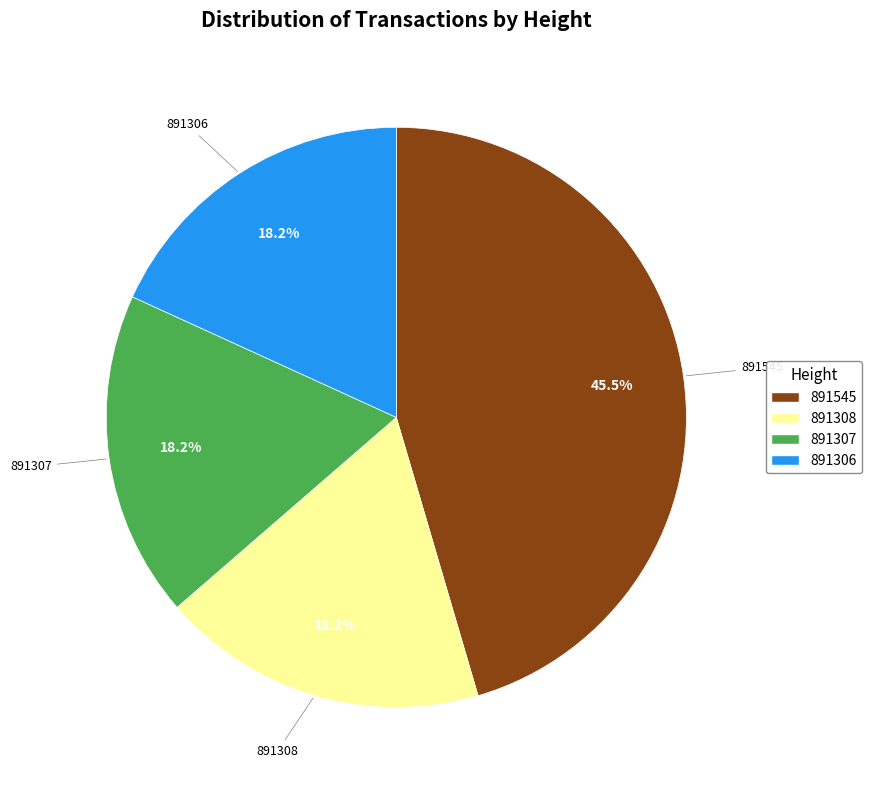

To the nearest percent, what is the difference between the largest and smallest slice percentages?

27%